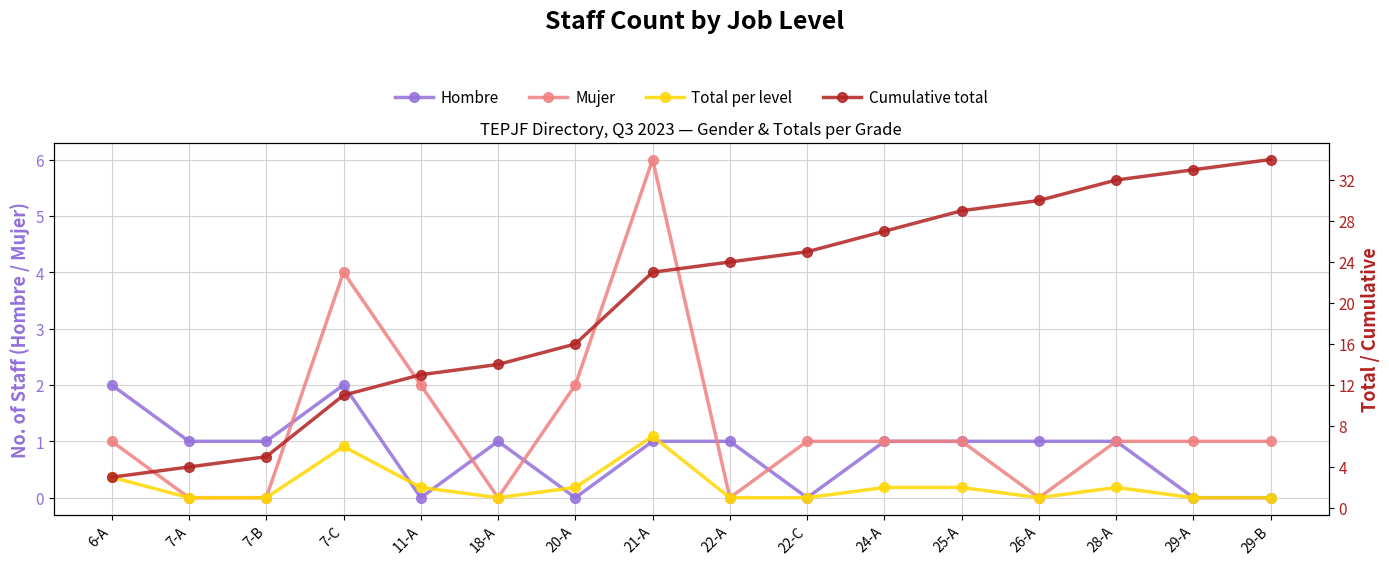

How many data points in Total are less than 2?

8